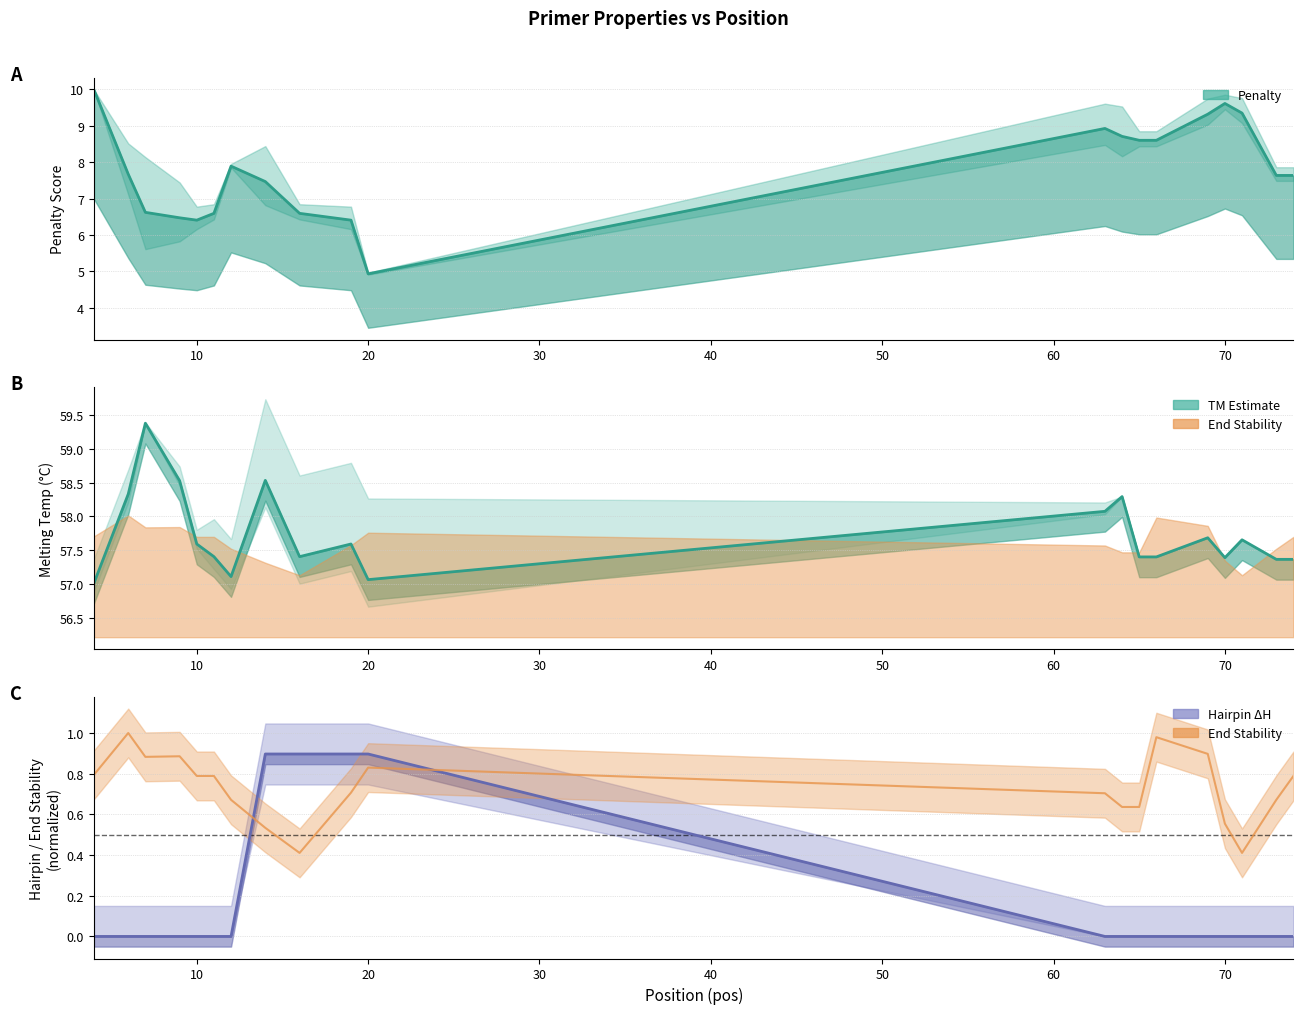

What is the average value?

7.8